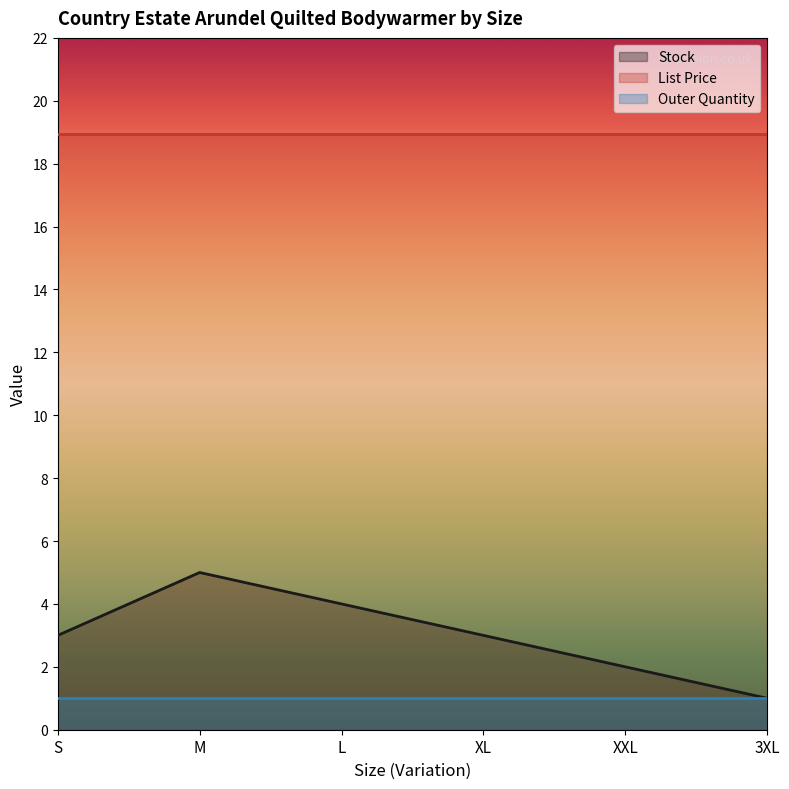

What is the minimum value shown in the chart?

1.0